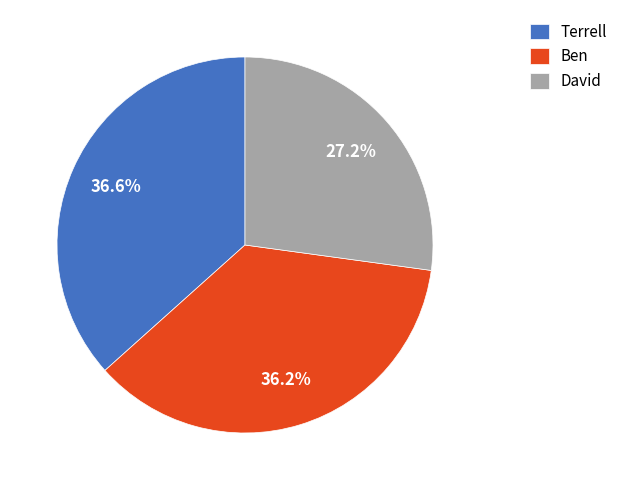

What is the total percentage of David and Ben?

63.4%